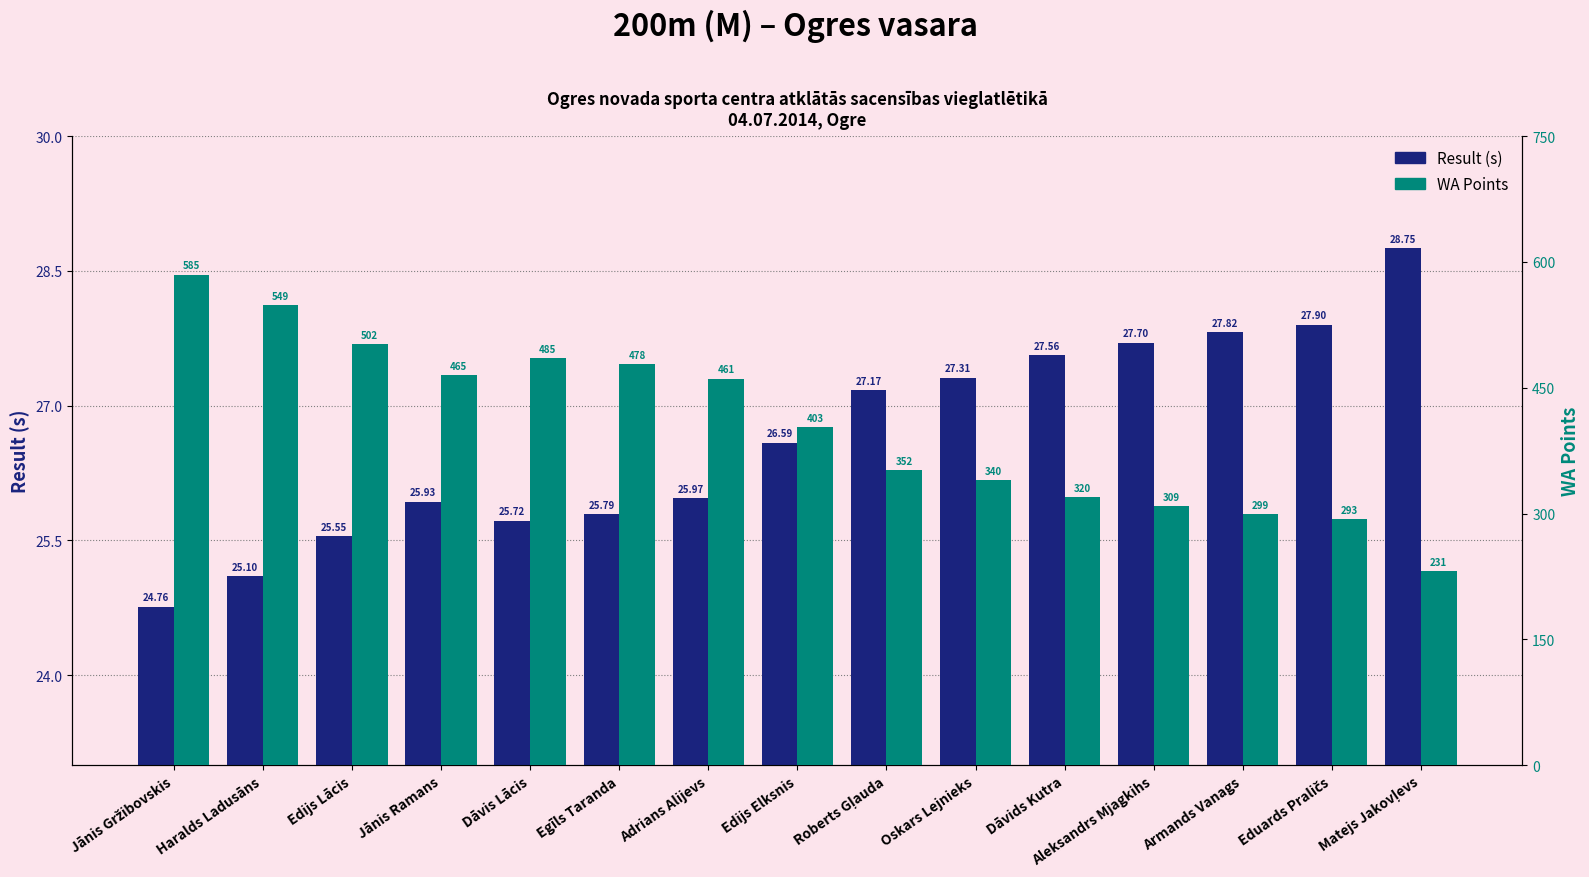

Which series has the widest spread of values?

WA Points